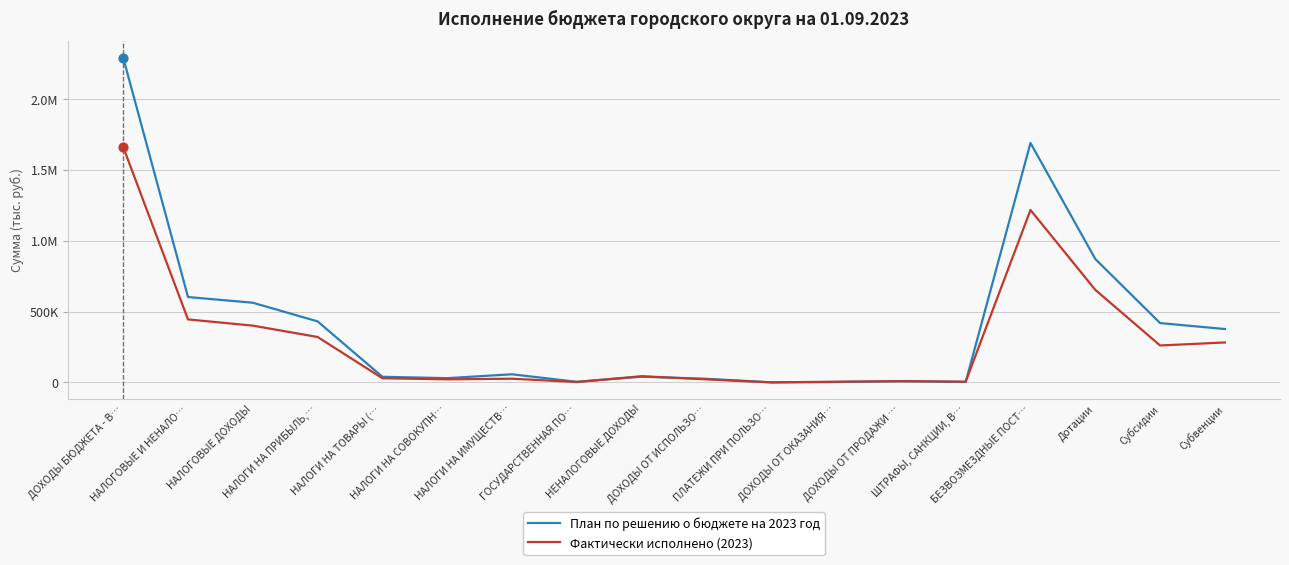

At which category is the sum across all series the highest?

ДОХОДЫ БЮДЖЕТА - В…